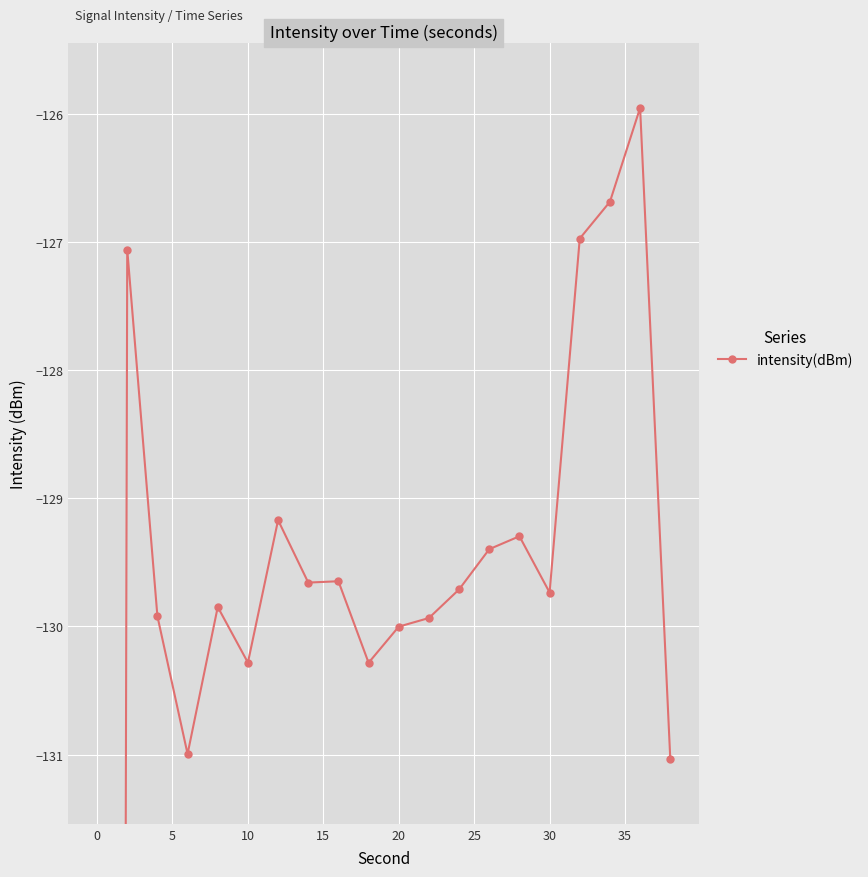

Is this an area chart (filled region under the line)?

No